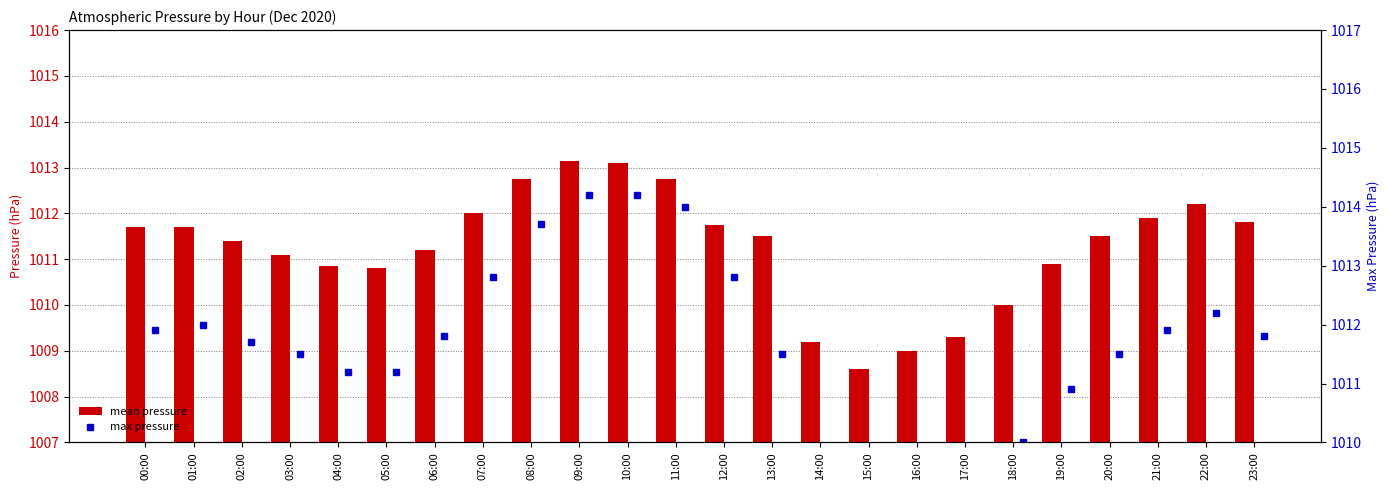

What is the minimum value shown in the chart?

1008.6